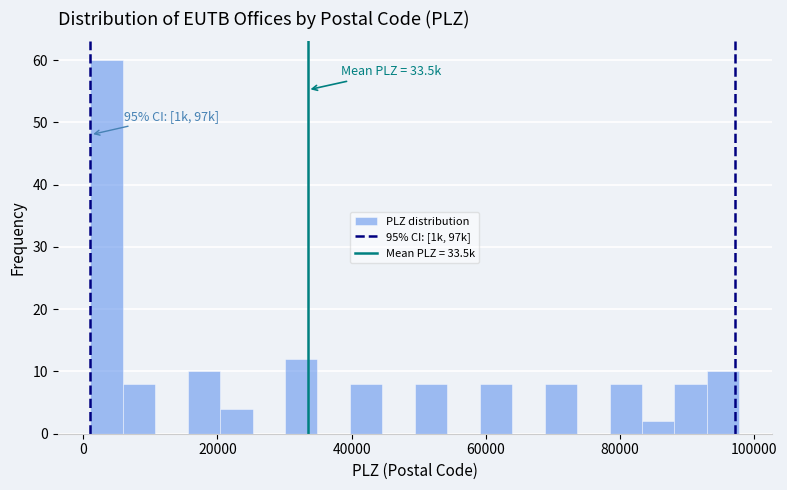

Read against the x-axis, roughly where is the centre of the tallest bar?

4000